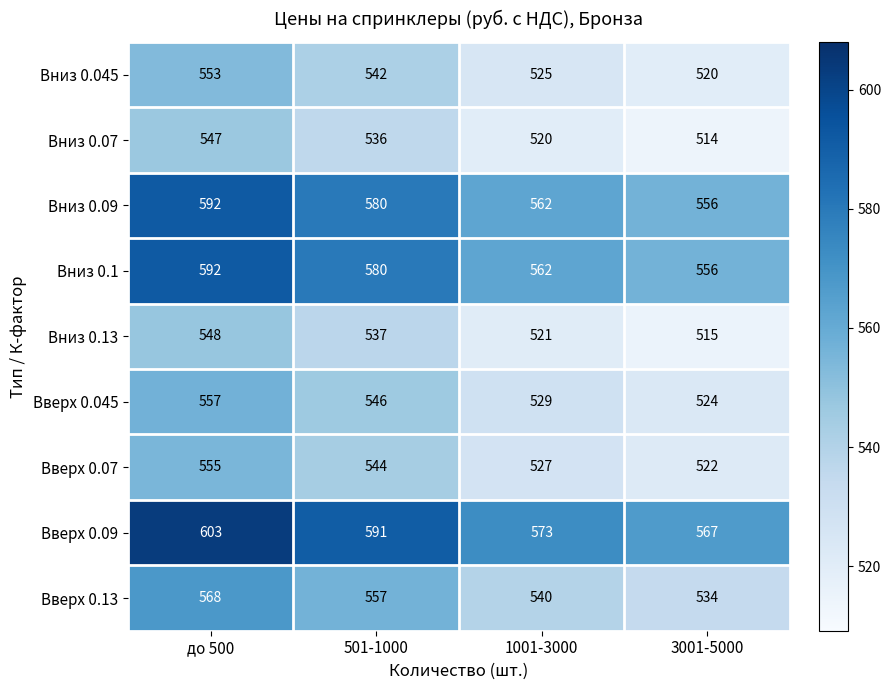

Where is Вниз 0.045 nearest to the value 536?

501-1000